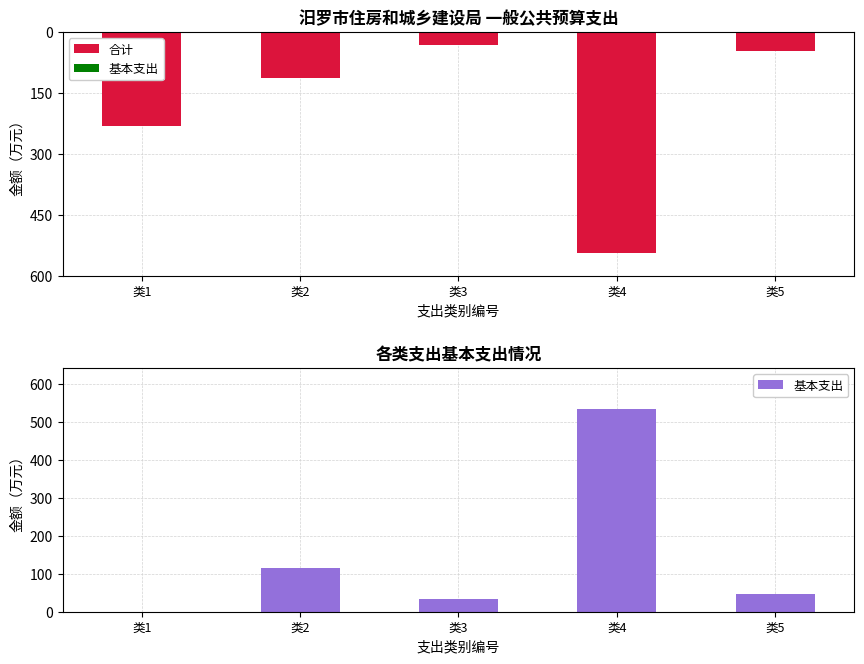

How many bars are there in each group?

2